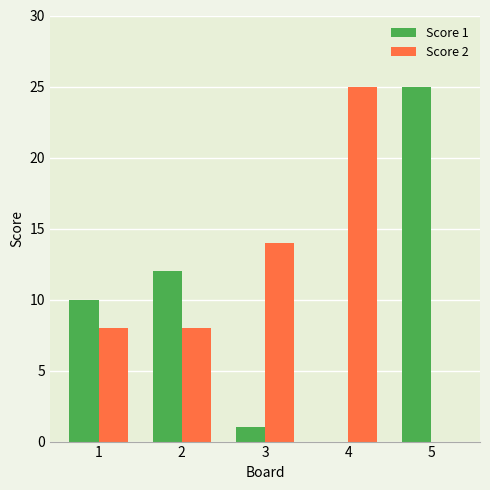

Is it true that Score 1 equals 10 at 1?

True